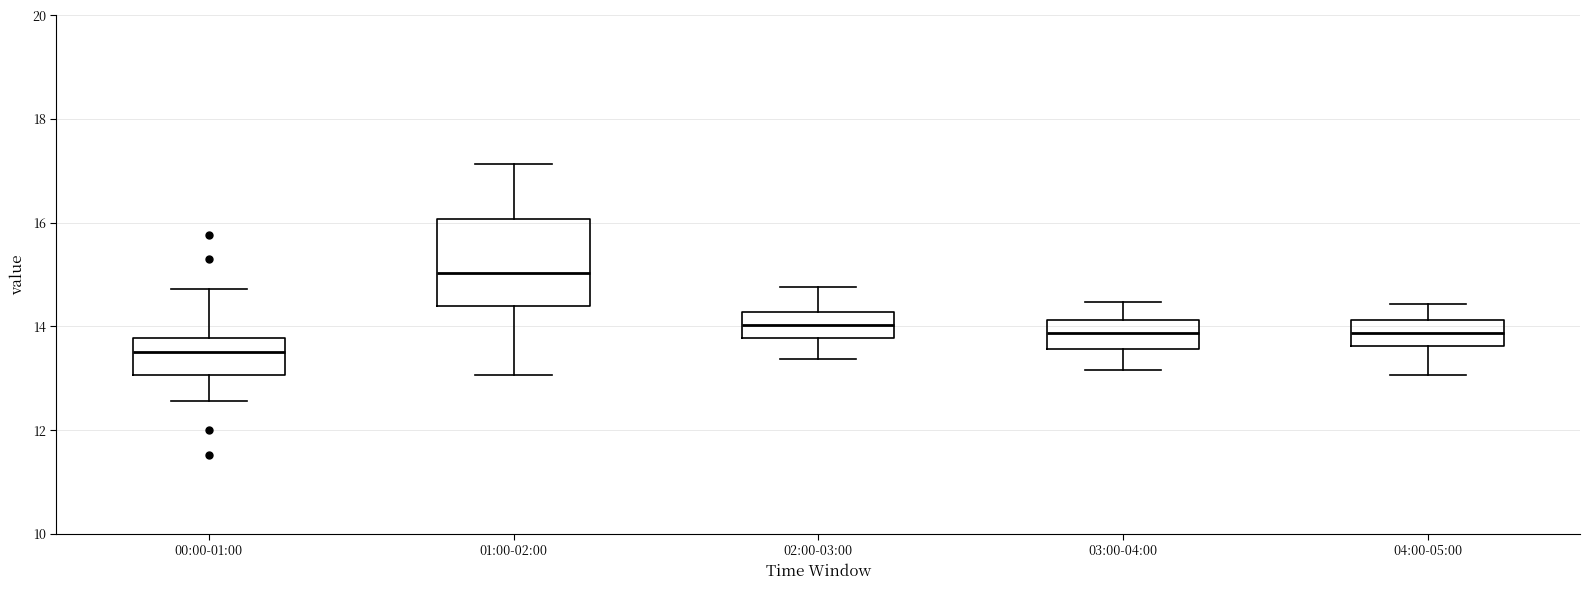

Where is the upper edge of the box for 04:00-05:00 on the y-axis? The values are not printed on the chart, so give them approximately, as read against the axis.

14.2